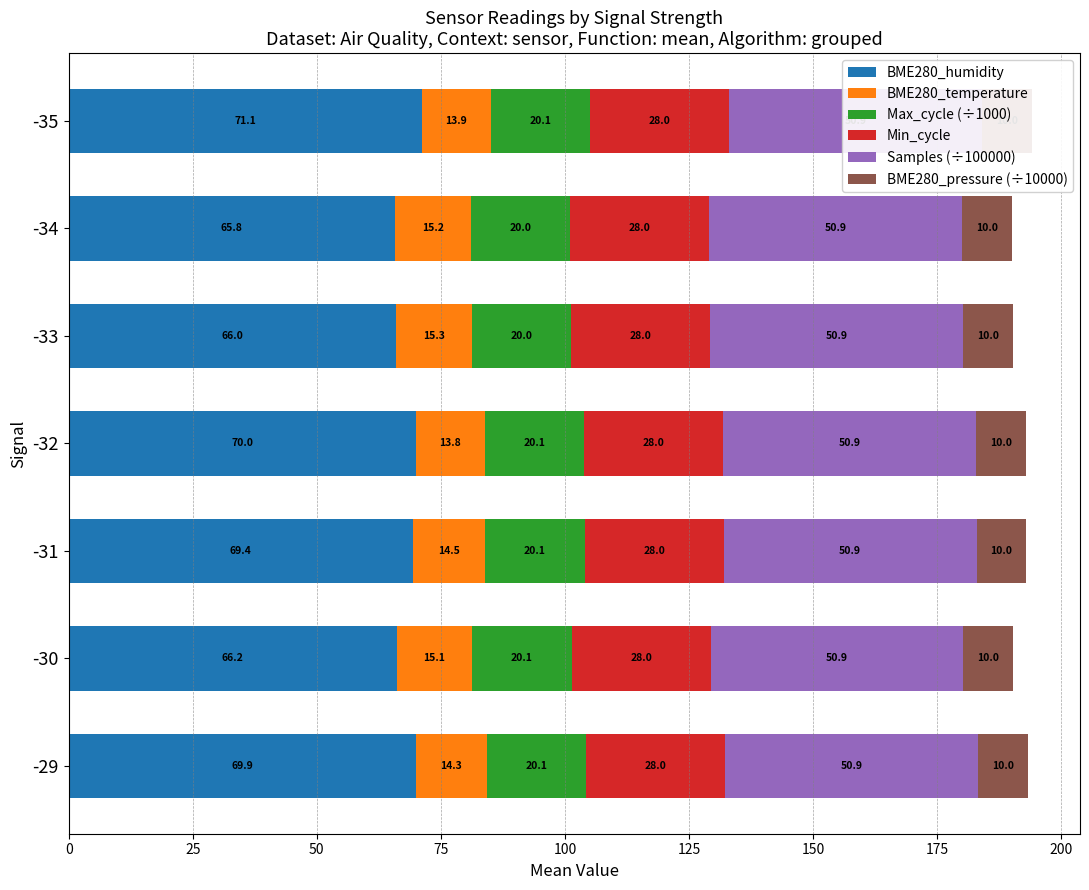

True or false: BME280_humidity has a value of 70.0 at -32.

True